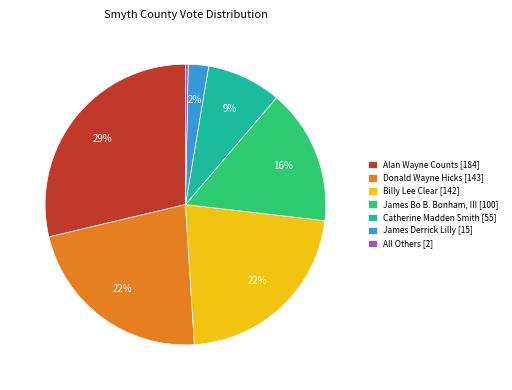

True or false: James Bo B. Bonham, III accounts for 16% of the total.

True